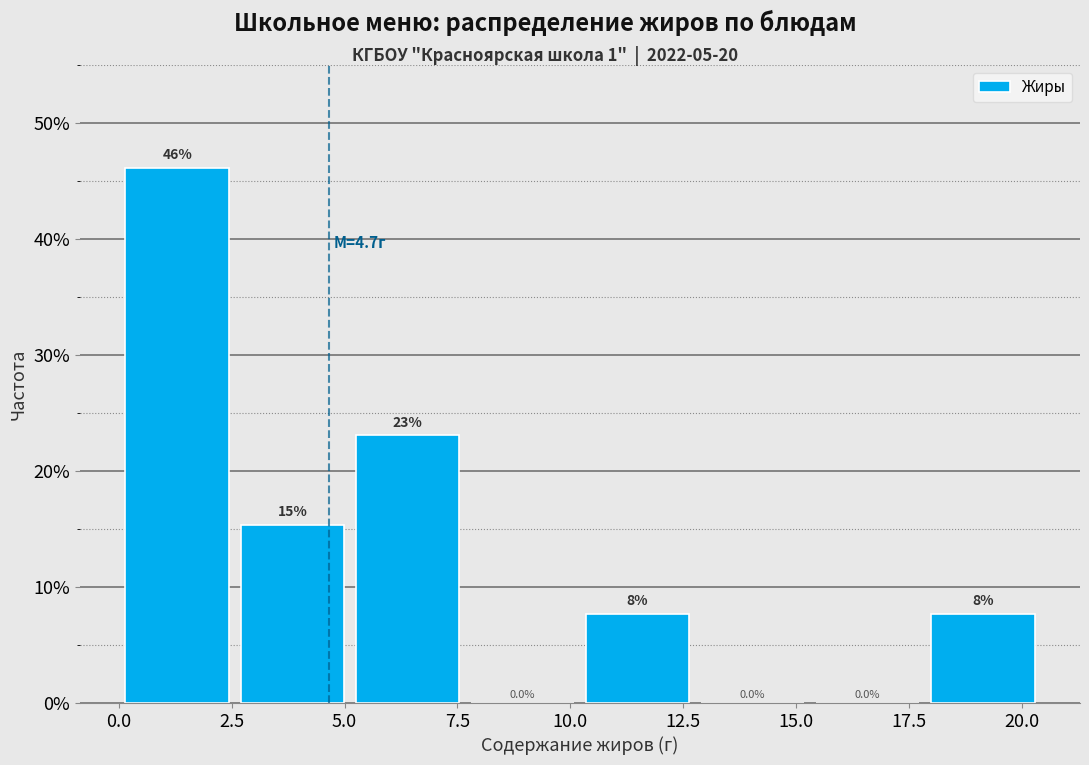

Which range on the x-axis has the tallest bar?

0.0 to 2.5